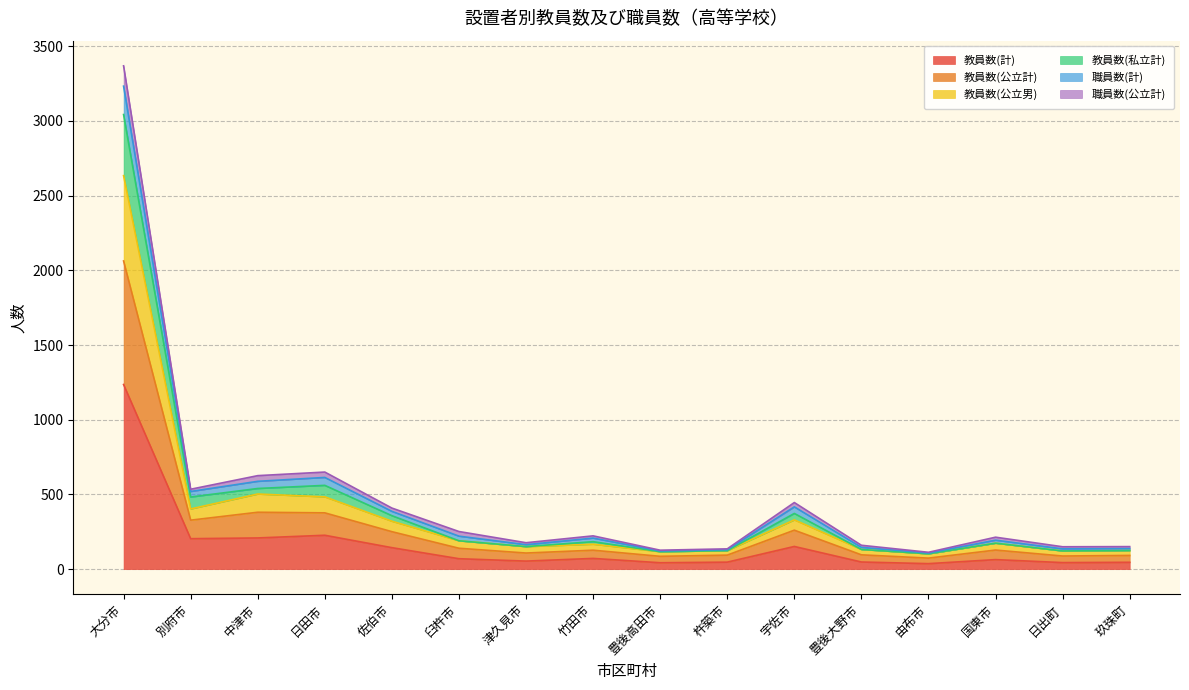

True or false: 教員数(計) has a value of 391 at 日田市.

False